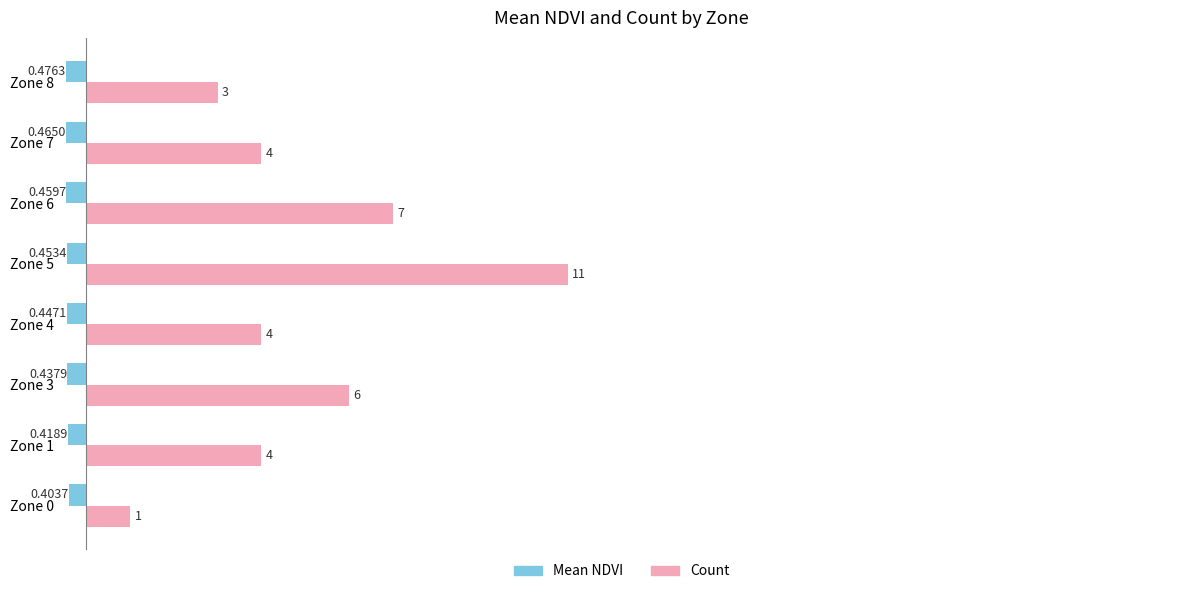

Is the value of Mean NDVI at Zone 1 greater than the value of Count at Zone 1?

No